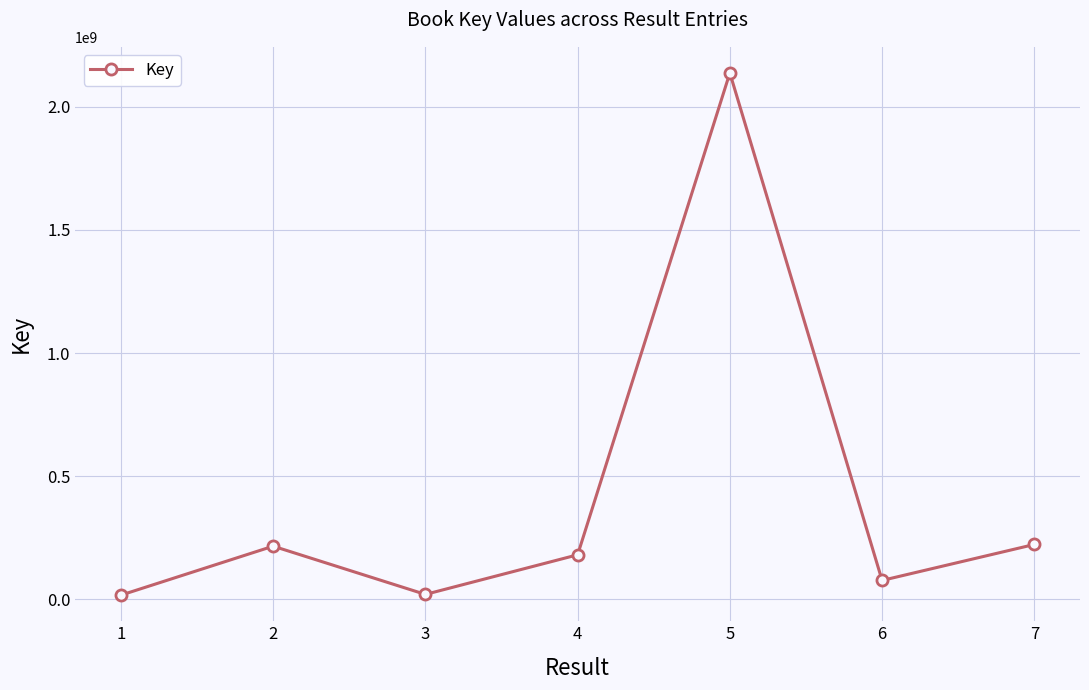

What is the sum of the values at 6 and 5?

2214044777